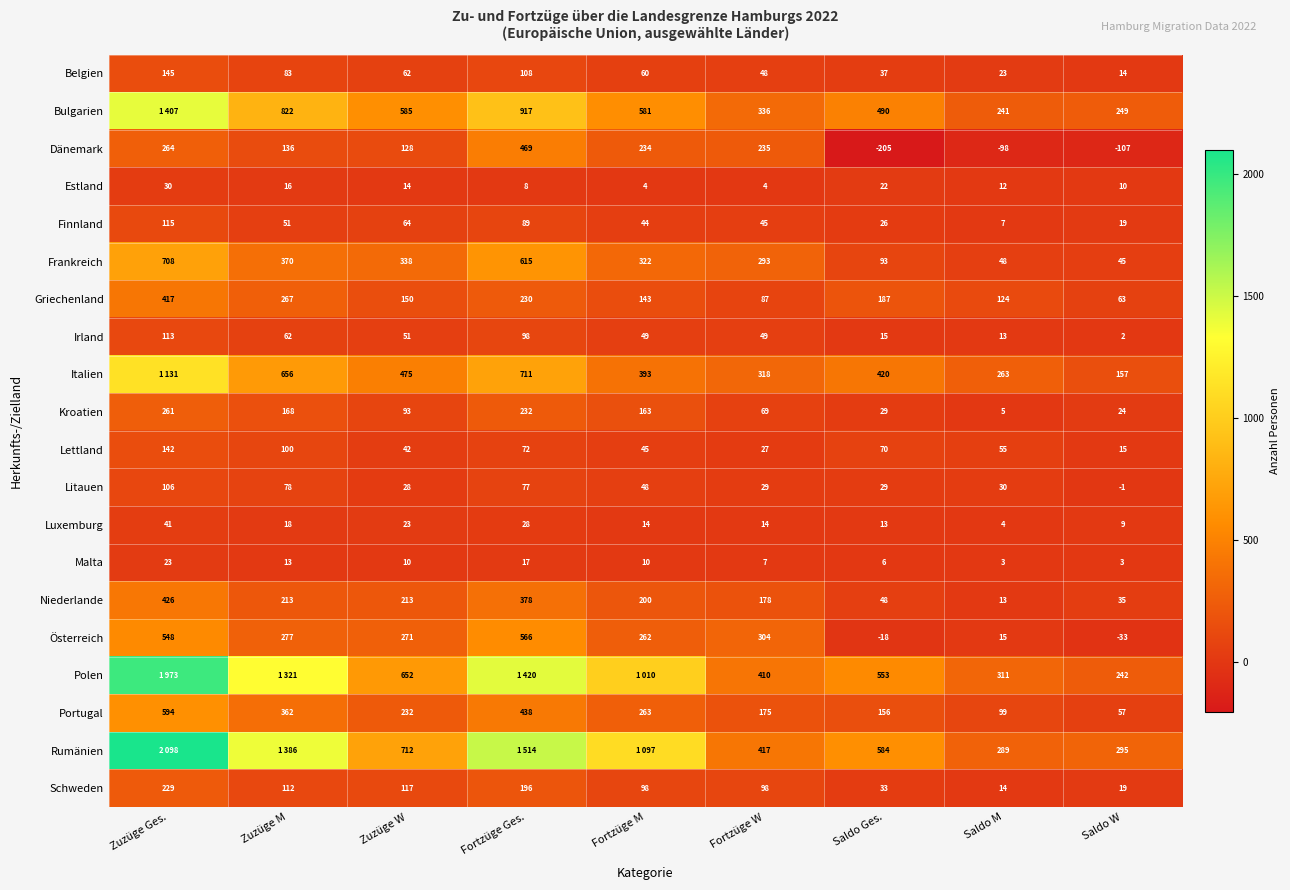

Where does the Luxemburg series first go above 14?

Zuzüge Ges.